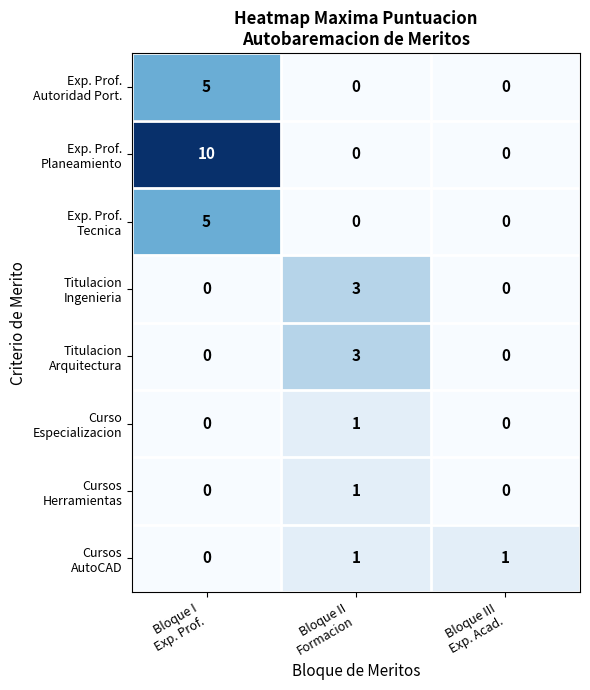

What is the greatest value displayed?

10